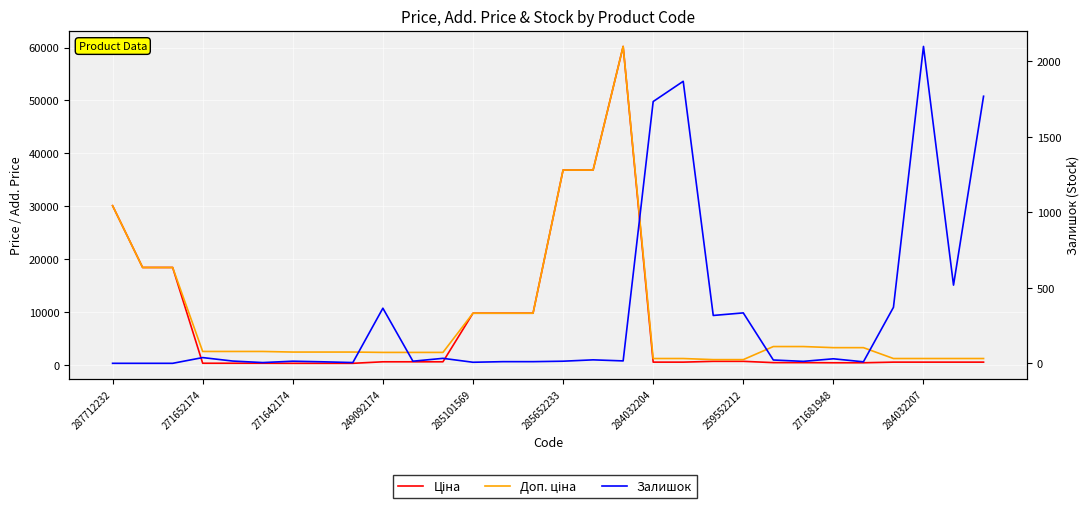

What is the label of the 8th point from the left?

259552212